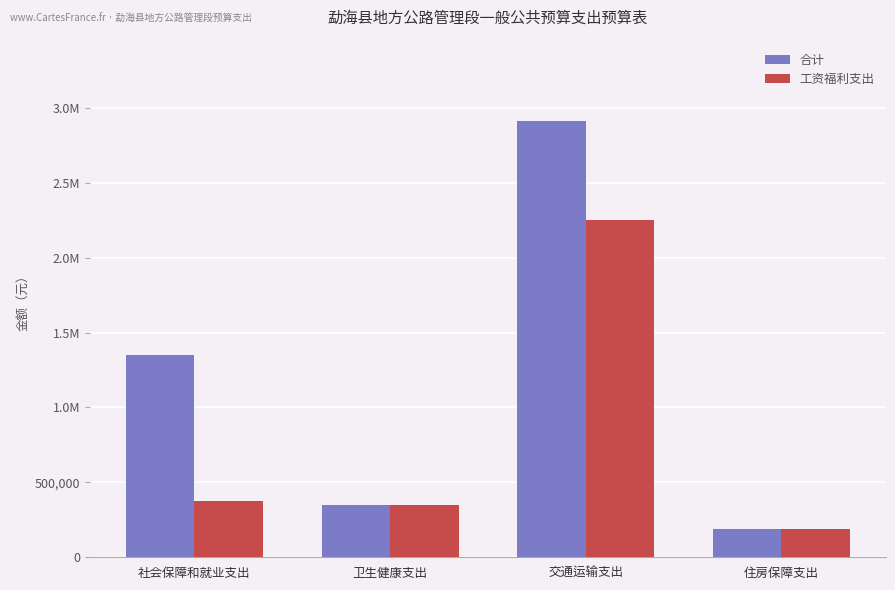

What are all the series names shown in the legend?

合计, 工资福利支出